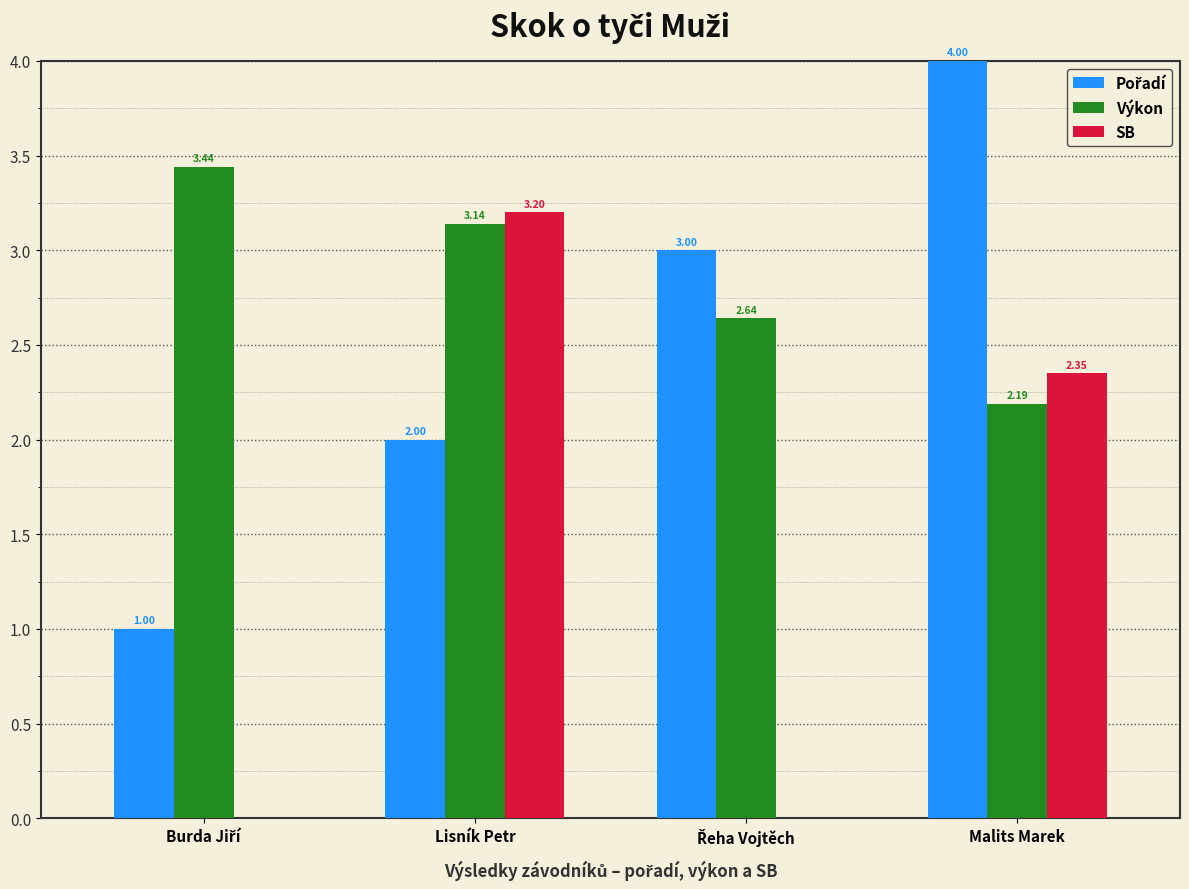

What is the sum of the SB values at Malits Marek and Lisník Petr?

5.6